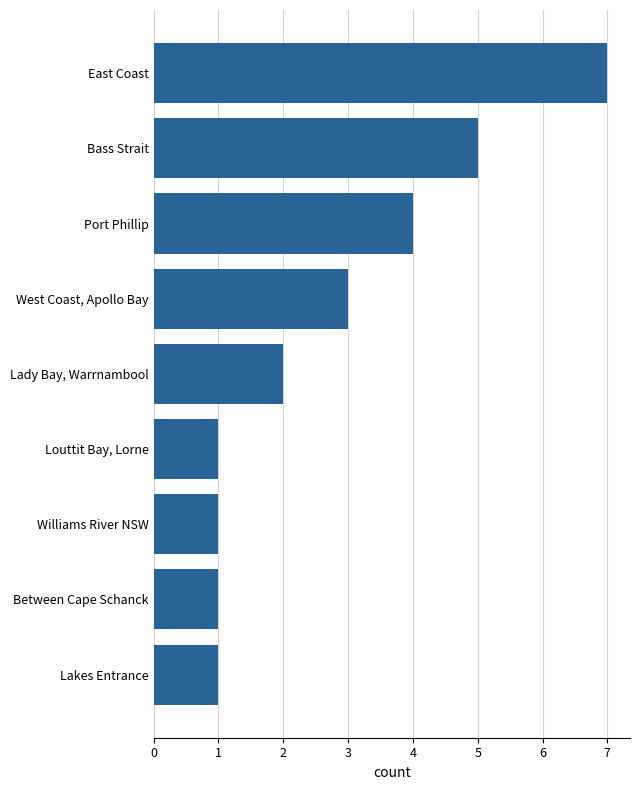

The value at West Coast, Apollo Bay is 4. True or false?

False